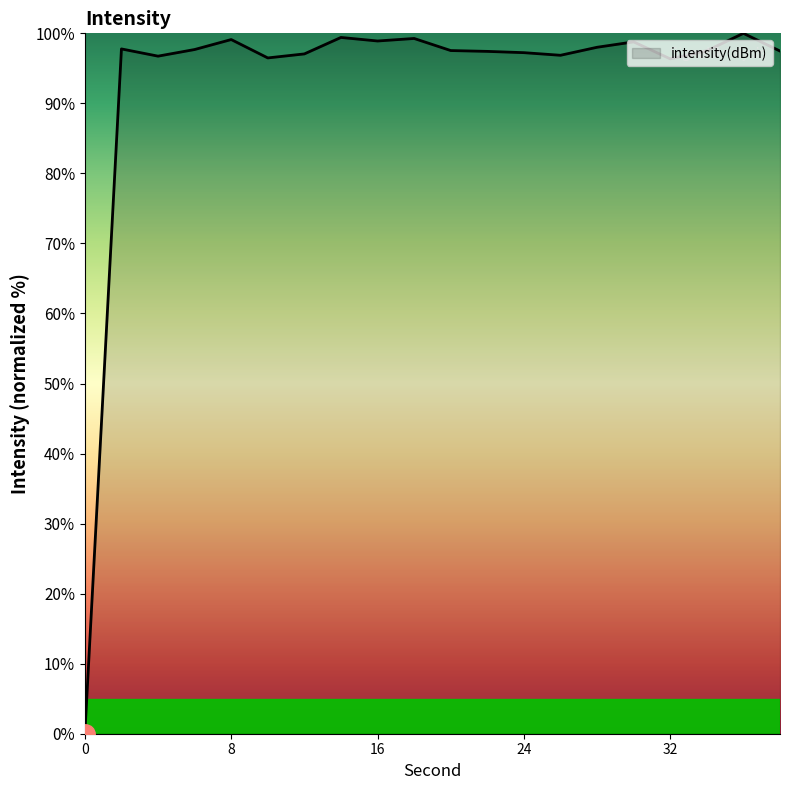

What is the maximum value shown in the chart?

100.0